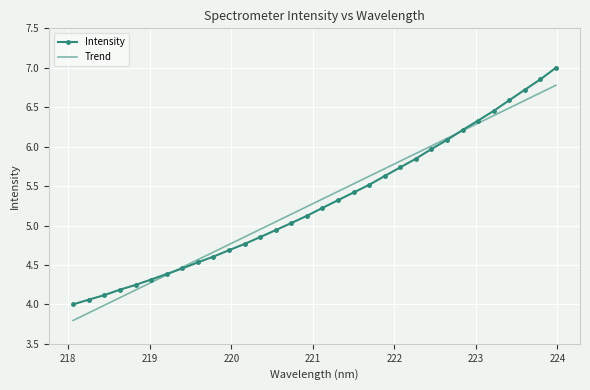

List the series in order of their peak value, highest first.

Intensity, Trend